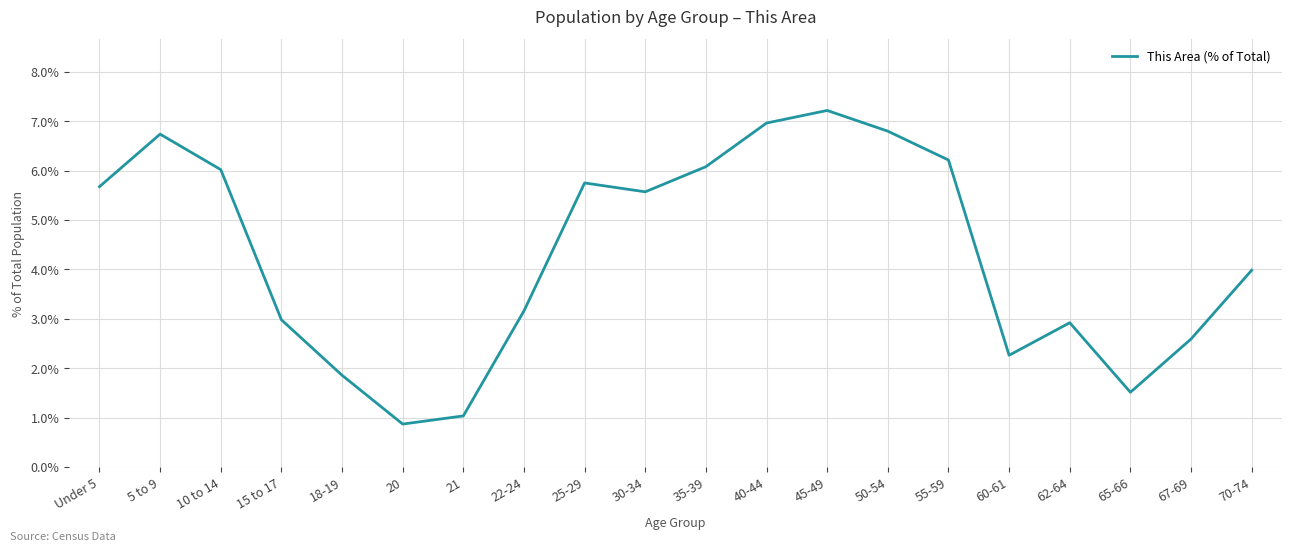

Which category has the lowest value across all series?

20